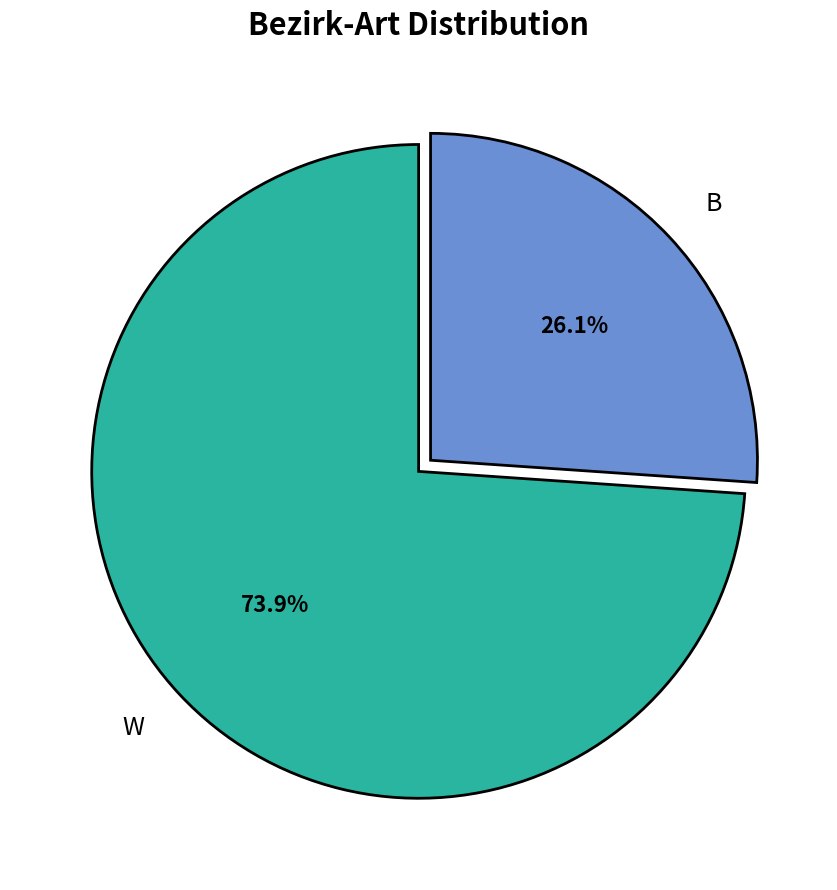

Do W and B together represent more than half of the pie?

Yes